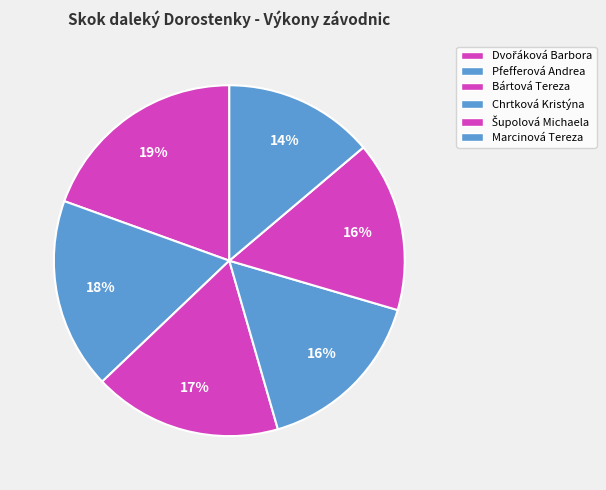

The Pfefferová Andrea slice represents 8% of the pie. True or false?

False